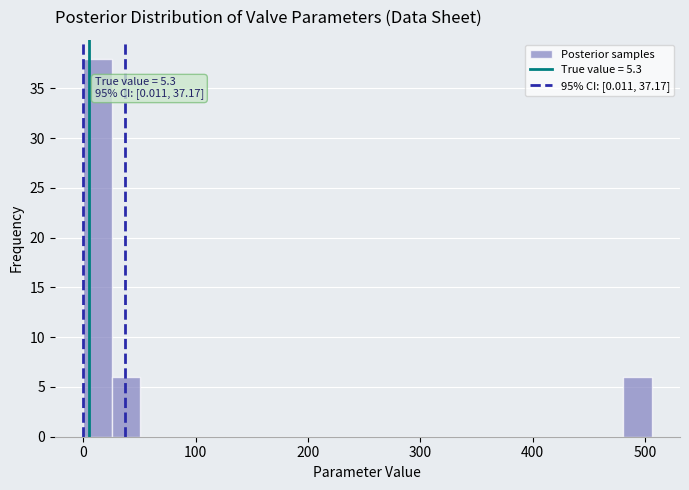

Read against the x-axis, roughly where is the centre of the tallest bar?

10